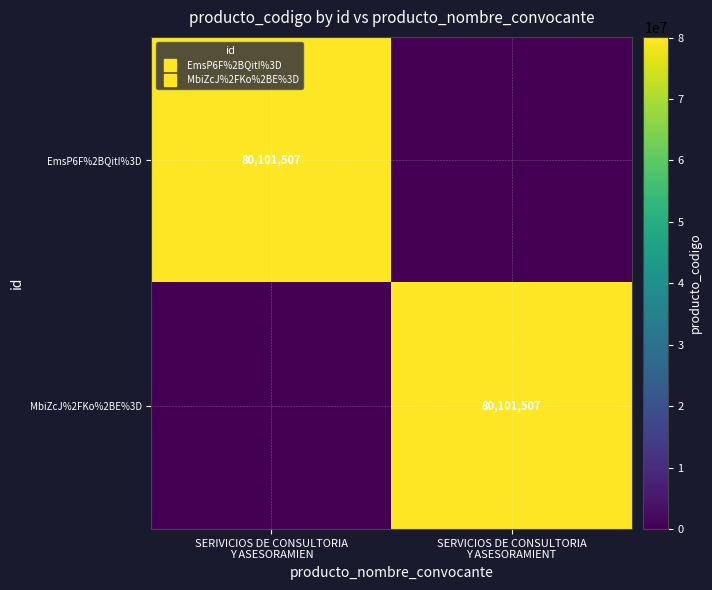

What is the maximum value for EmsP6F%2BQitI%3D?

80101507